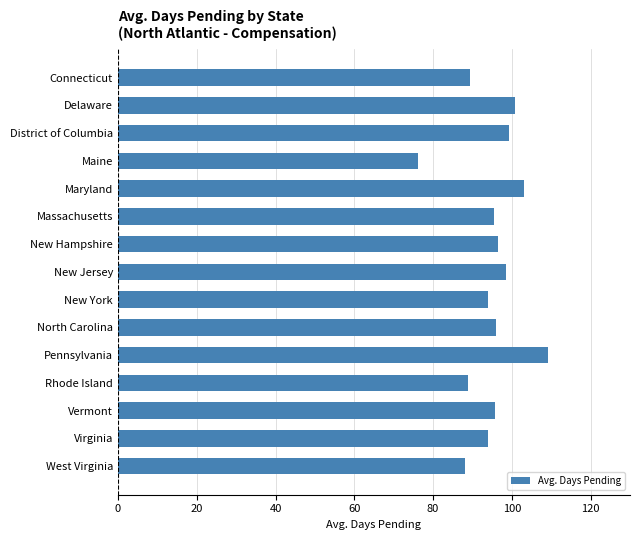

What is the sum of all values?

1425.2